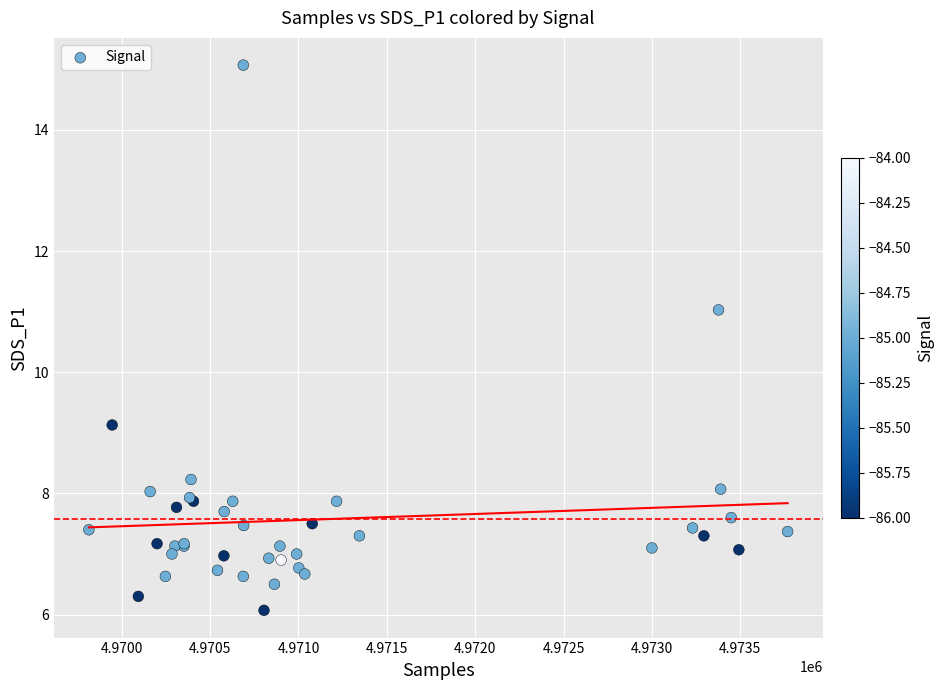

What Y value in the scatter plot is closest to 10?

9.1